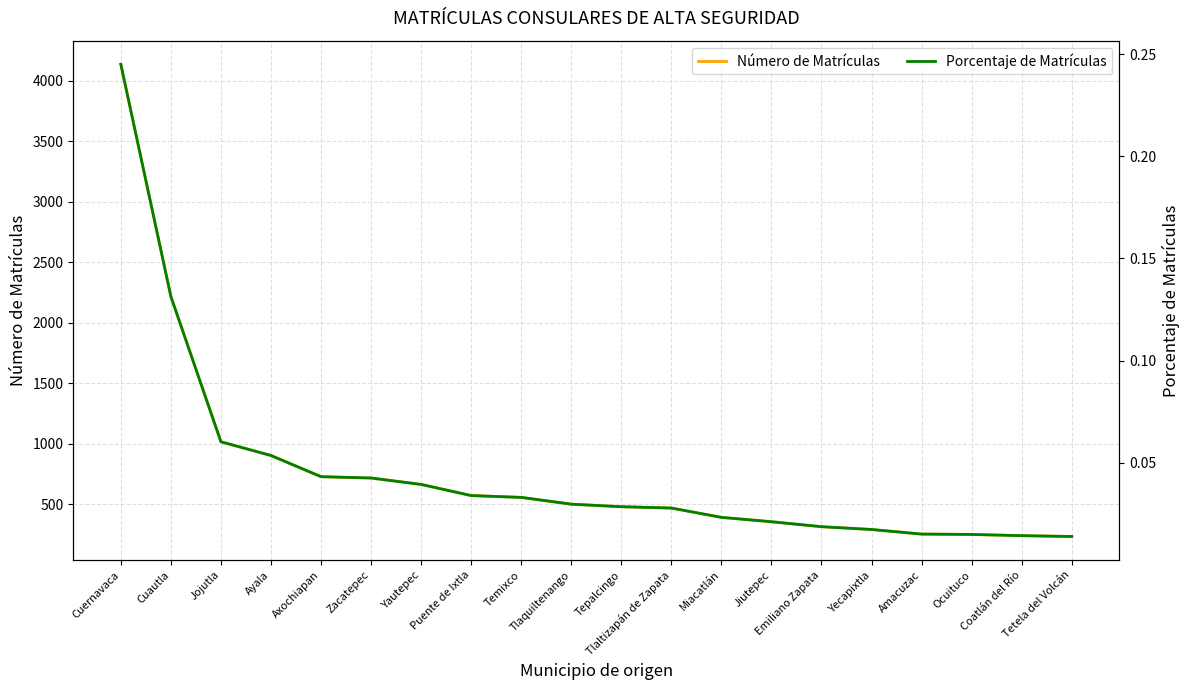

Which series has the largest range (max minus min)?

Número de Matrículas